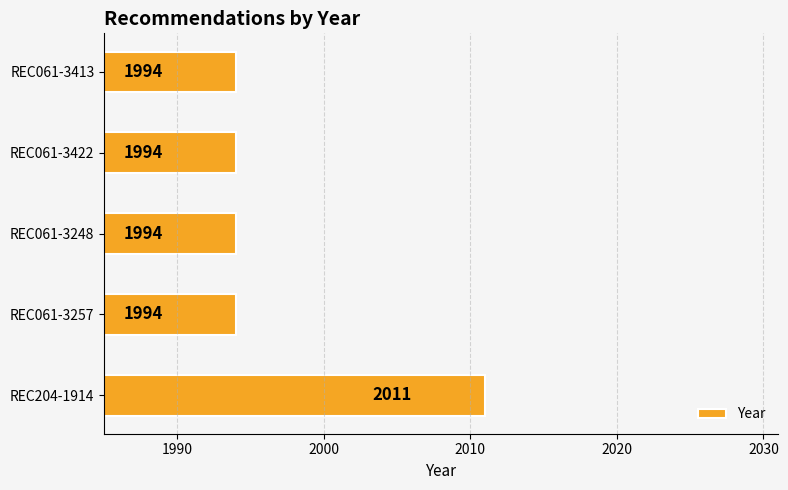

What is the average value?

1997